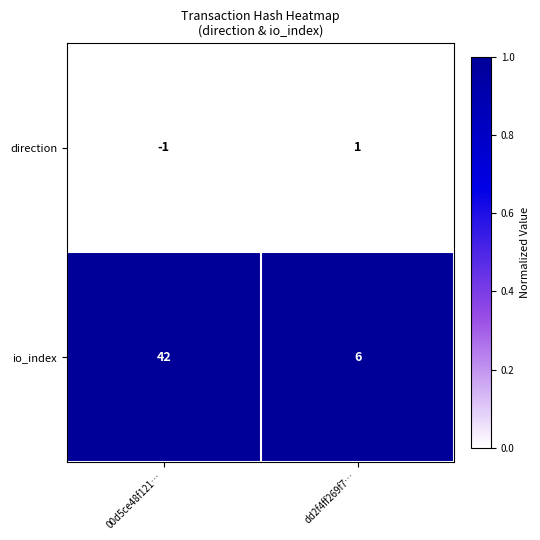

Is it true that direction equals 2 at dd2f4ff269f7…?

False